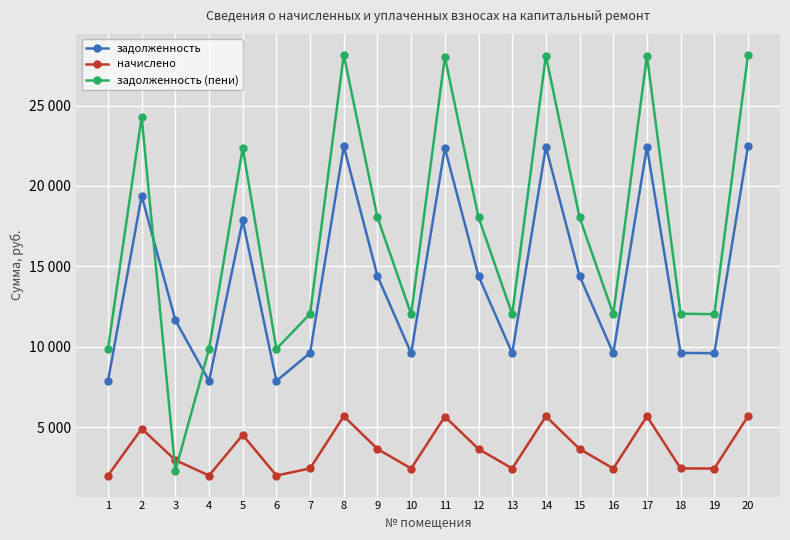

What is the value of the задолженность (пени) point at the 9th from the left?

18045.0